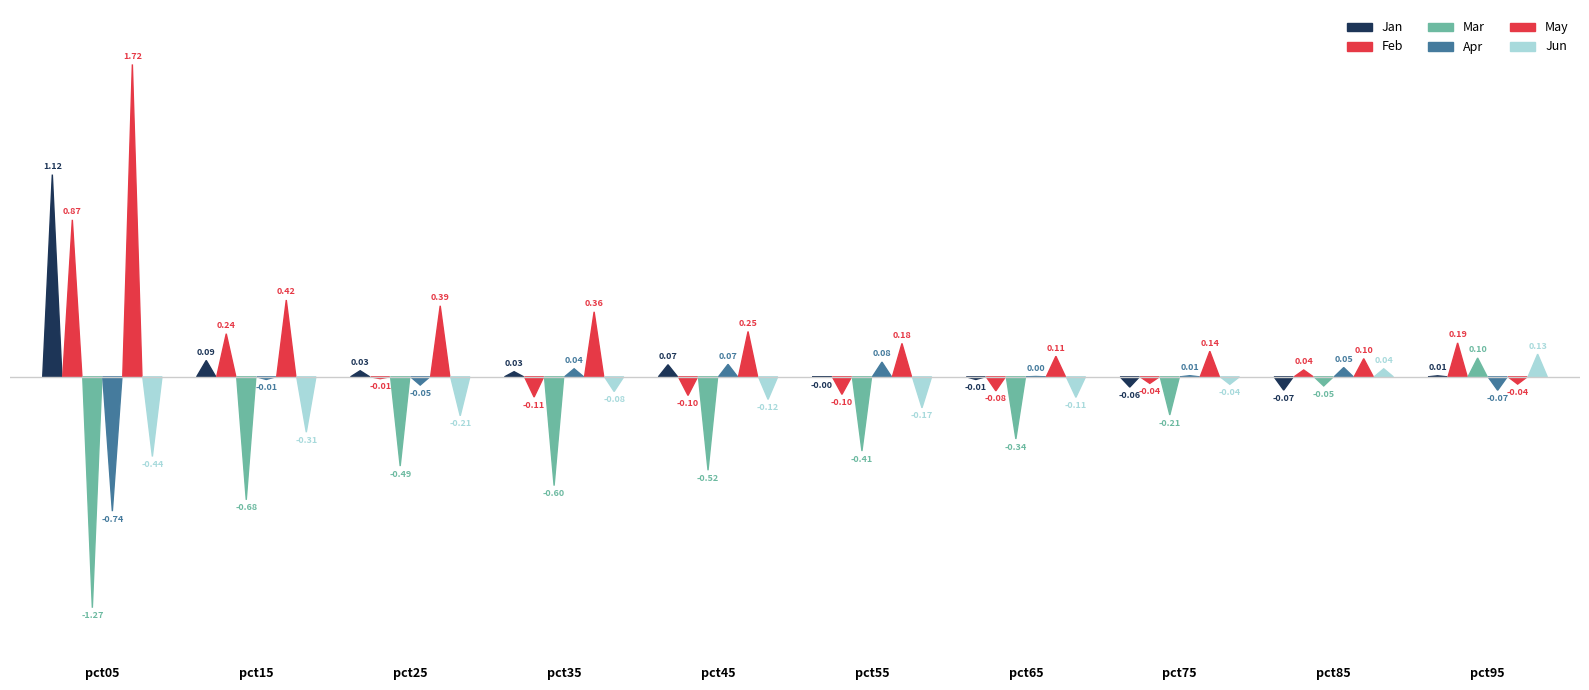

How many groups of bars are there?

10